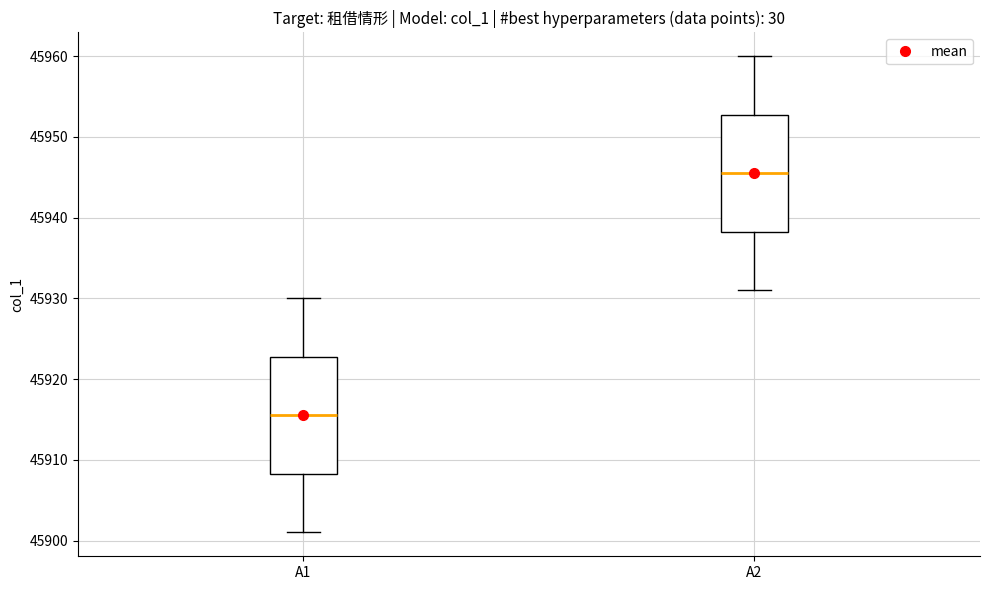

Reading left to right, transcribe this box plot: for each box, give where its median line is, the range the box spans, and where its two whiskers end, as read against the y-axis. The values are not printed on the chart, so give them approximately, as read against the axis.

A1: median 45916, box 45908 to 45923, whiskers 45901 to 45930
A2: median 45946, box 45938 to 45953, whiskers 45931 to 45960